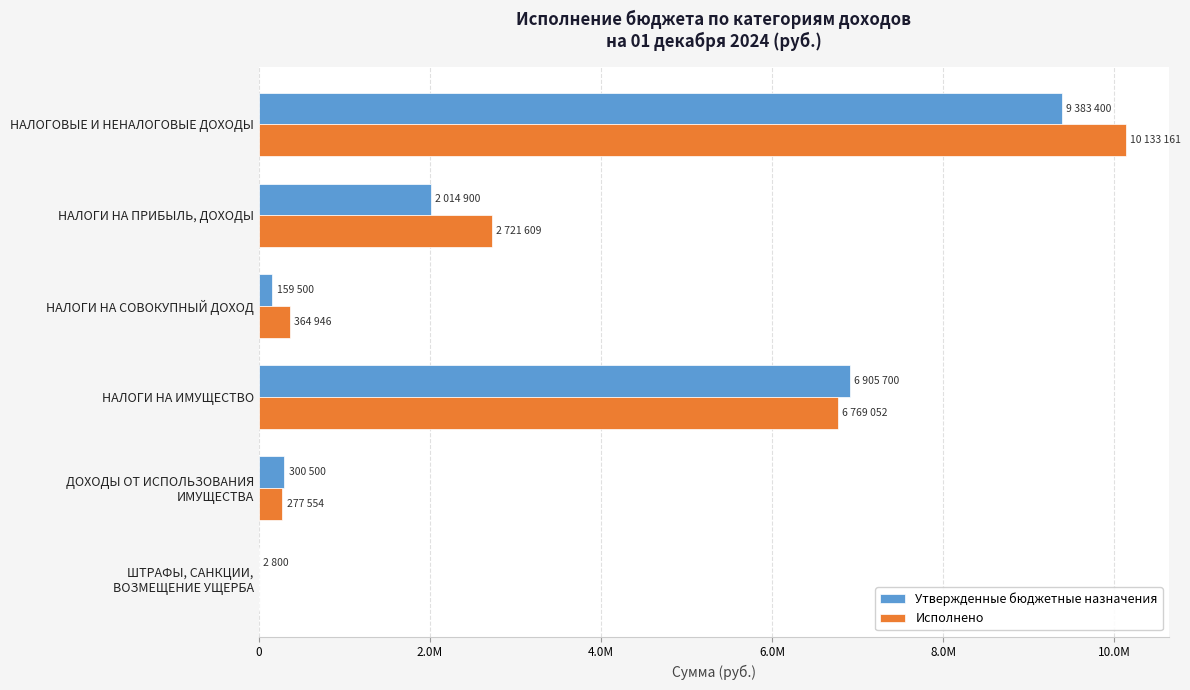

What is the difference between the second highest and minimum values in the Утвержденные бюджетные назначения series?

6902900.0